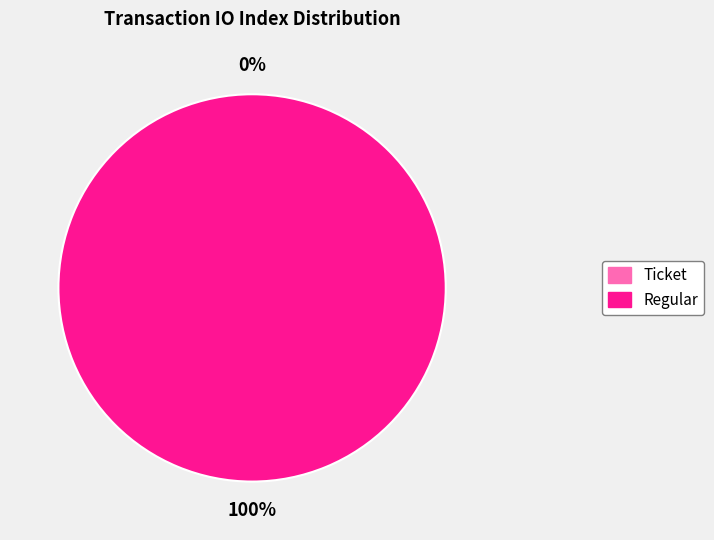

Which category has the biggest portion of the pie?

Regular